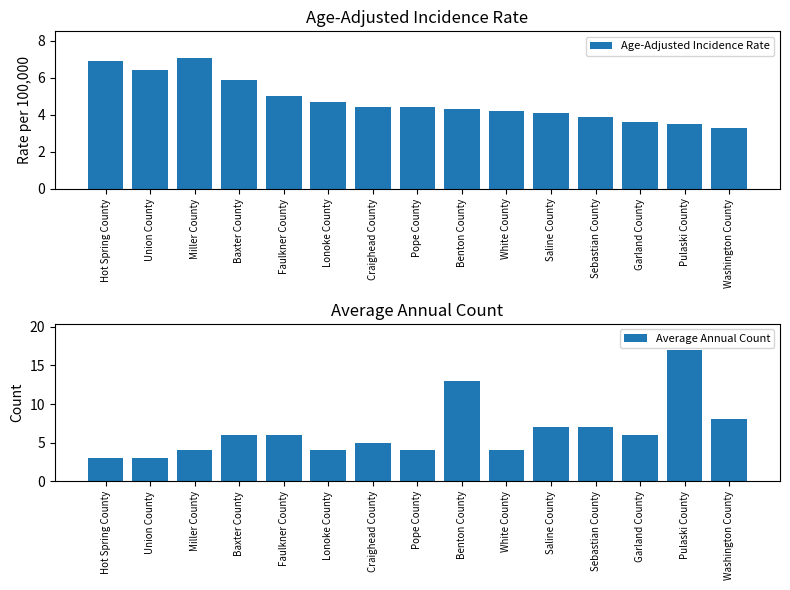

How many bars are there in total?

30